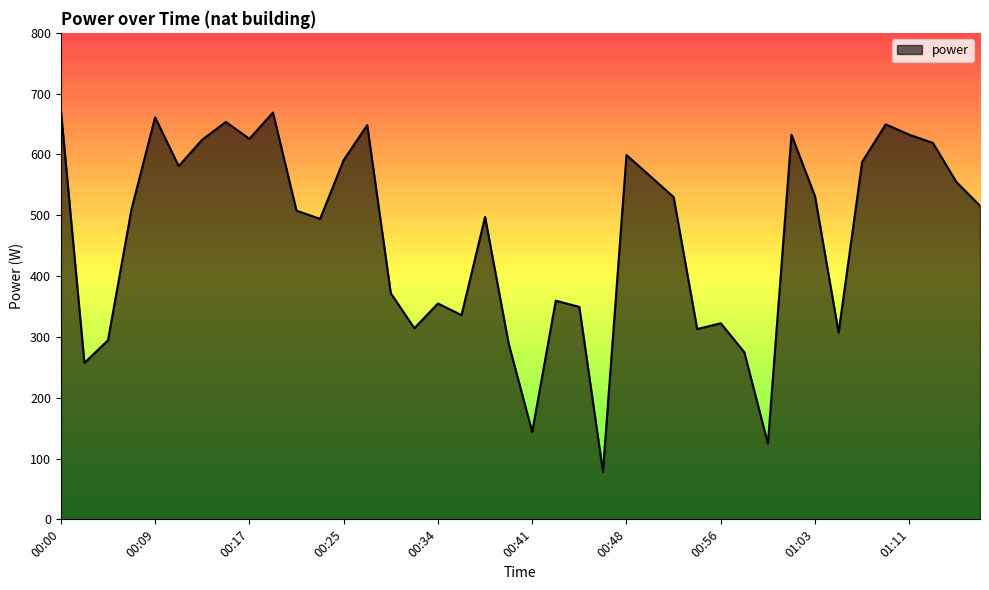

What is the minimum value shown in the chart?

78.5